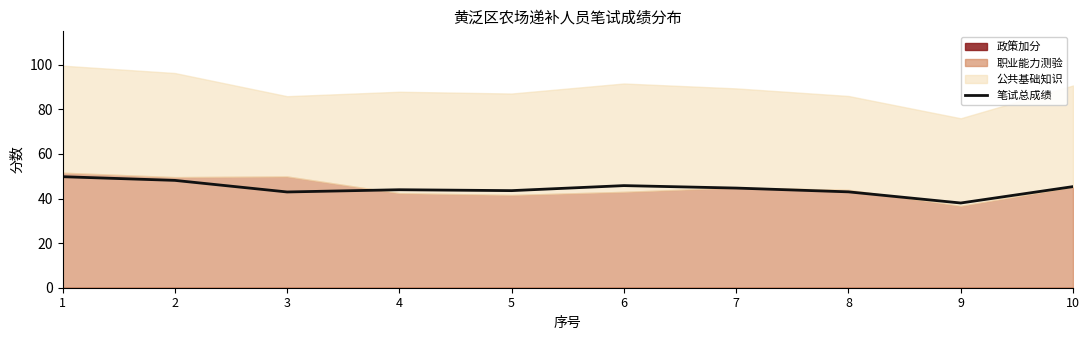

What is the value of the 9th point from the left?

38.0